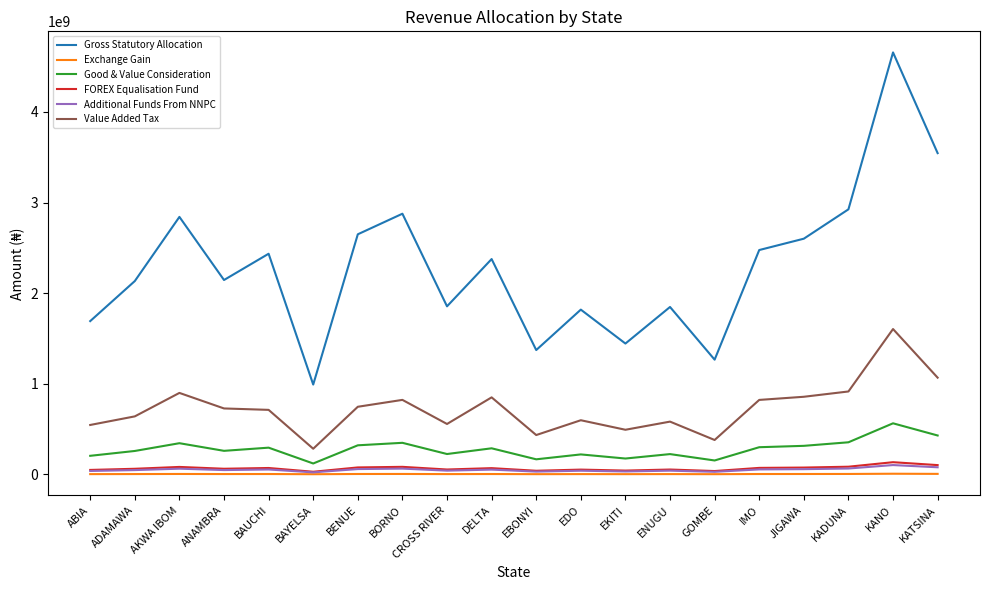

Between ABIA and JIGAWA, which series saw the biggest shift?

Gross Statutory Allocation